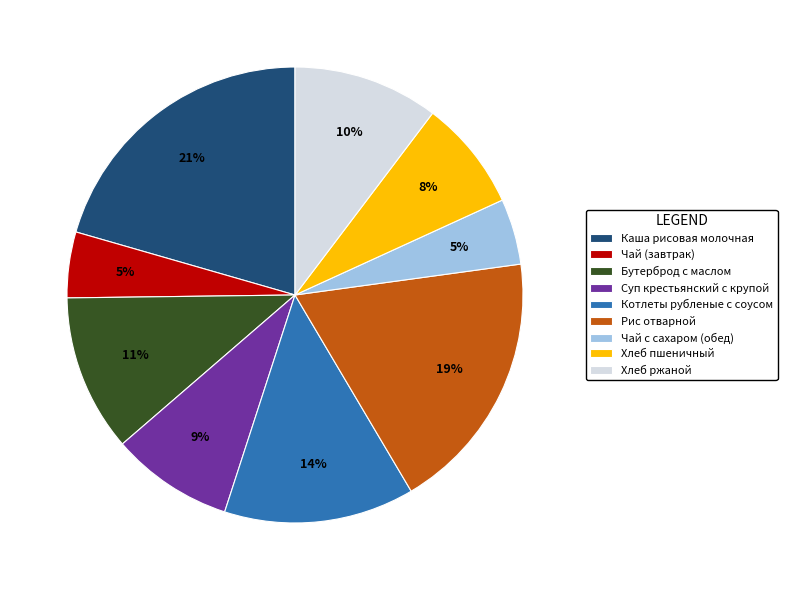

To the nearest percent, what percentage of the pie is Хлеб ржаной?

10%